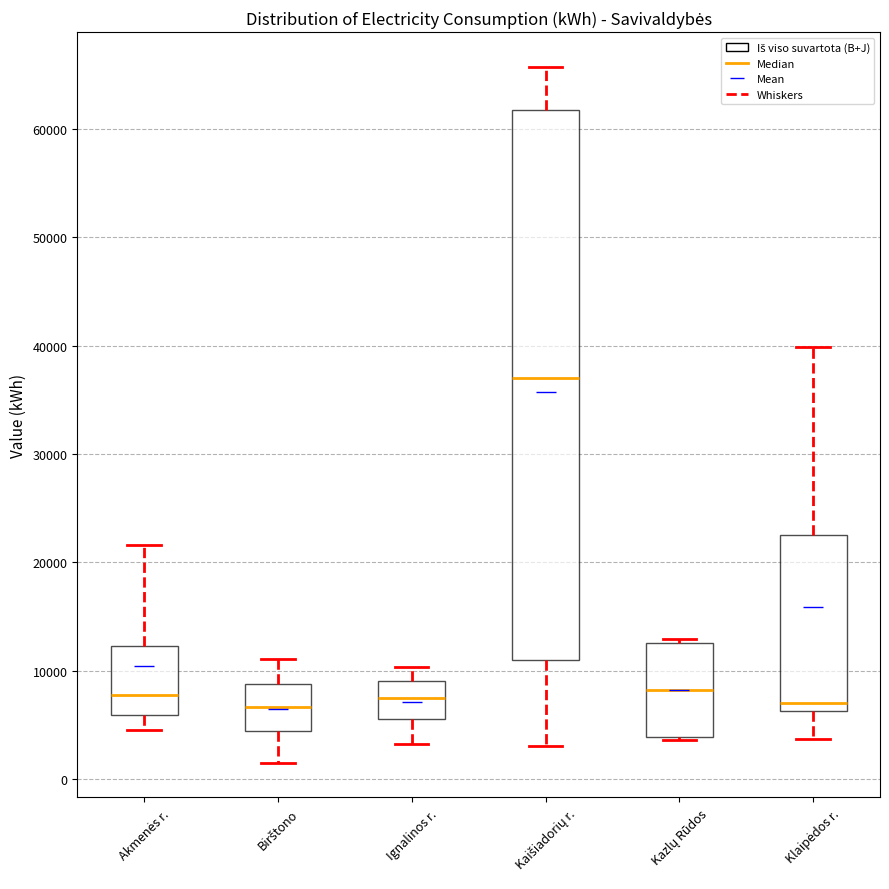

Reading left to right, read every box against the y-axis: the position of its median line, the range the box covers, and the ends of its whiskers. The values are not printed on the chart, so give them approximately, as read against the axis.

Akmenės r.: median 8000, box 6000 to 12000, whiskers 5000 to 22000
Birštono: median 7000, box 4000 to 9000, whiskers 2000 to 11000
Ignalinos r.: median 7000, box 6000 to 9000, whiskers 3000 to 10000
Kaišiadorių r.: median 37000, box 11000 to 62000, whiskers 3000 to 66000
Kazlų Rūdos: median 8000, box 4000 to 13000, whiskers 4000 to 13000 (just above the box's upper edge)
Klaipėdos r.: median 7000, box 6000 to 23000, whiskers 4000 to 40000